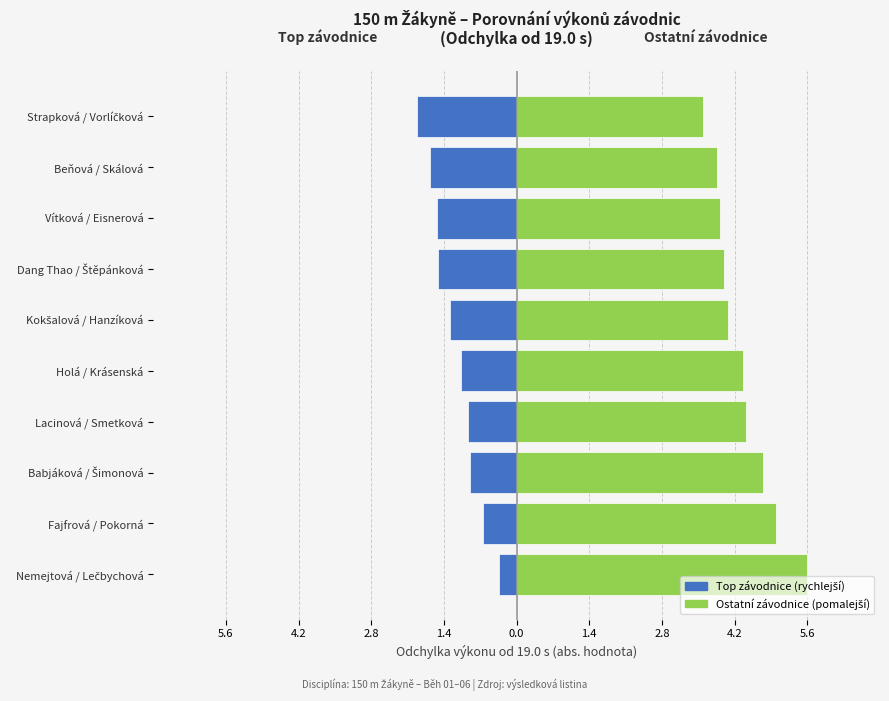

Which series has the largest total across all categories?

Ostatní závodnice (pomalejší)